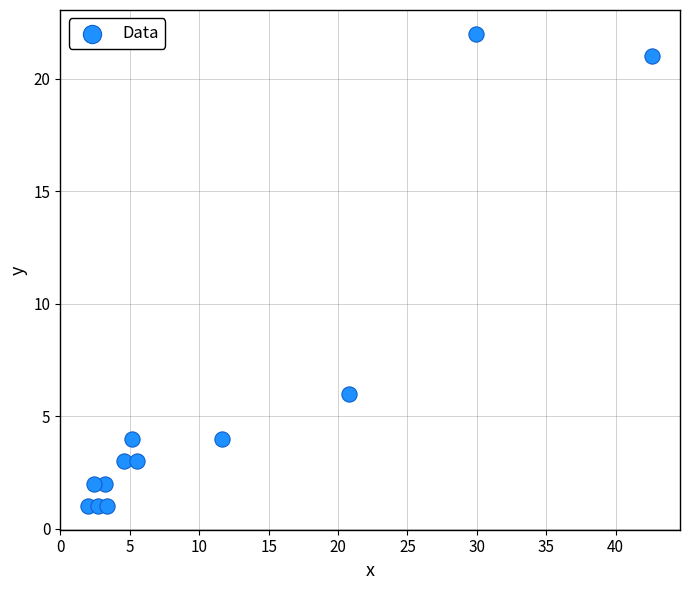

What Y value in the scatter plot is closest to 11?

6